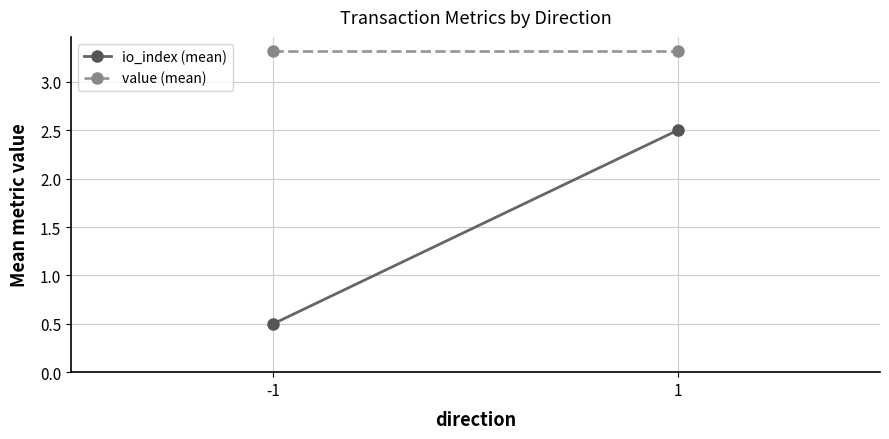

Reading left to right, transcribe all the data shown in this chart.

io_index (mean): 0.5	2.5
value (mean): 3.3	3.3